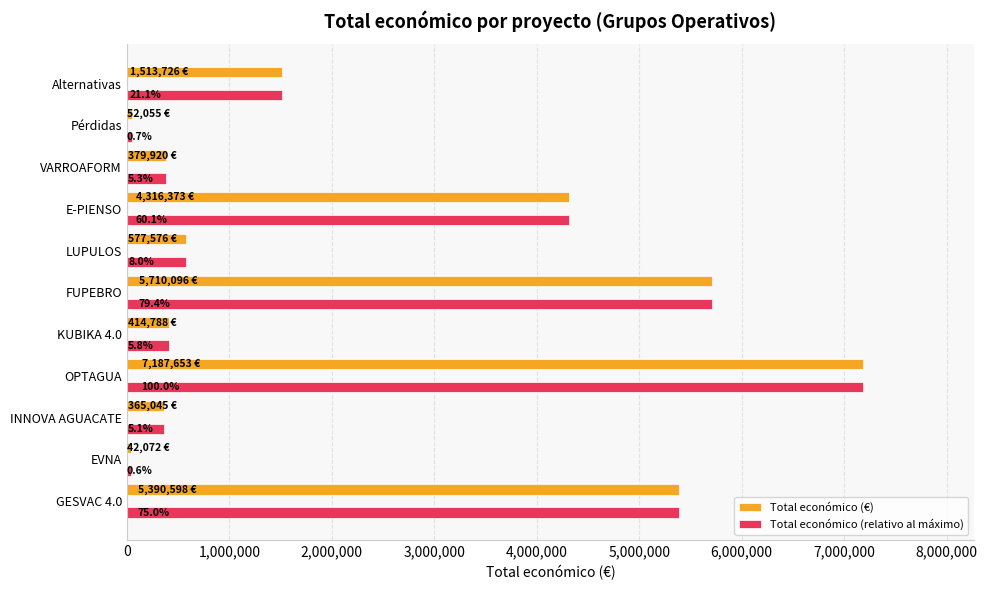

What is the difference between the second highest and minimum values in the Total económico (€) series?

5668024